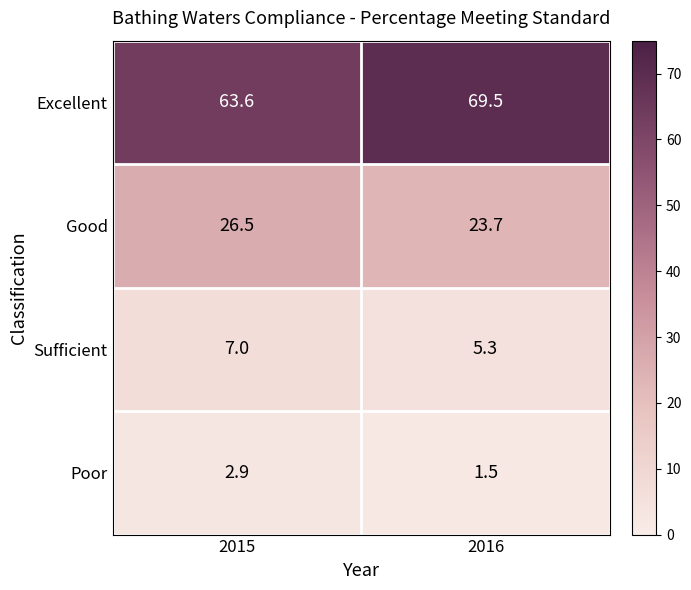

Reading left to right, what are all the values shown in this chart?

Excellent: 63.6	69.5
Good: 26.5	23.7
Sufficient: 7.0	5.3
Poor: 2.9	1.5